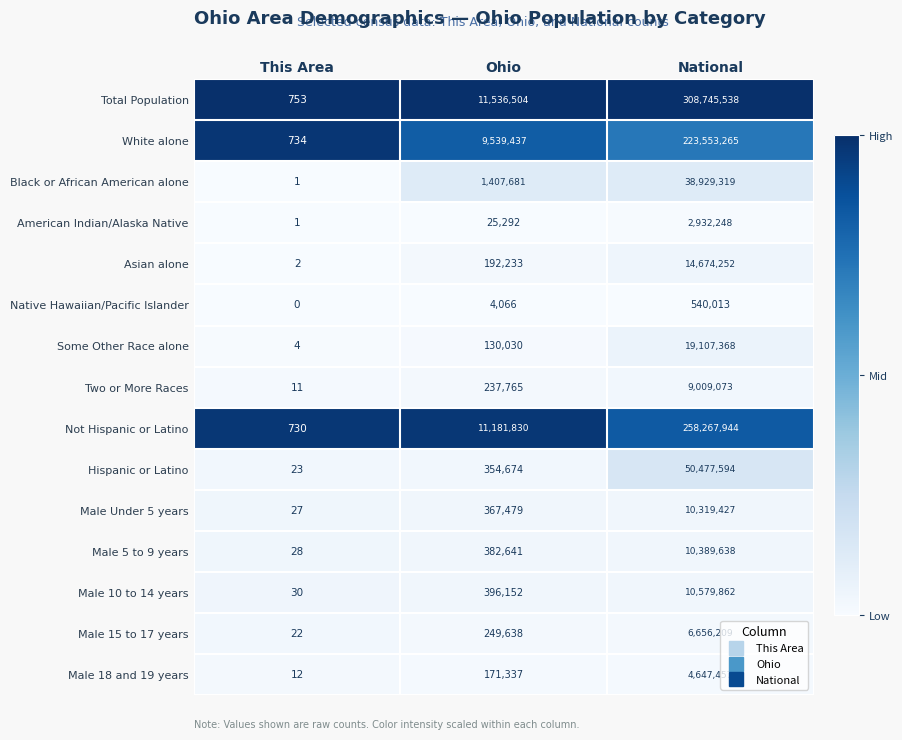

Count the number of data series in this chart.

15